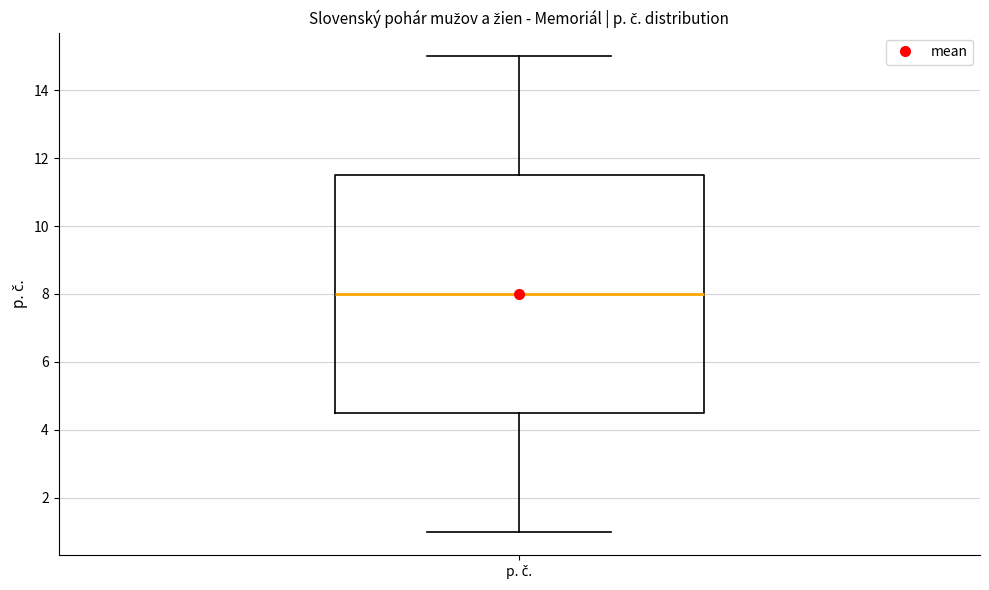

Where is the lower edge of the box for p. č. on the y-axis? The values are not printed on the chart, so give them approximately, as read against the axis.

4.6